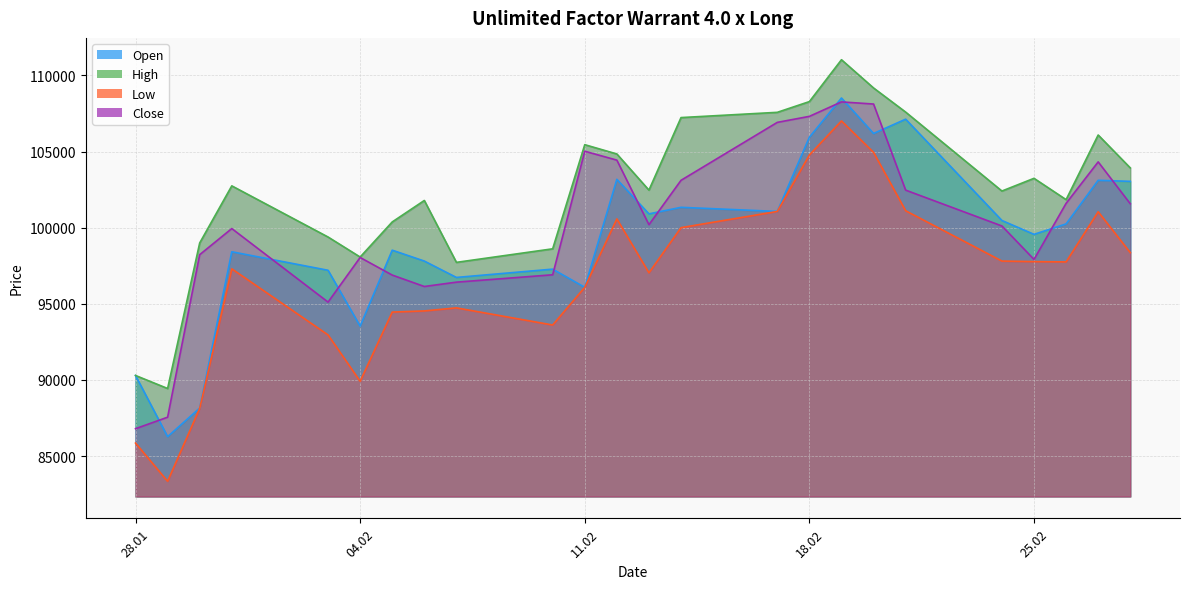

True or false: Open and Low intersect in this chart.

False